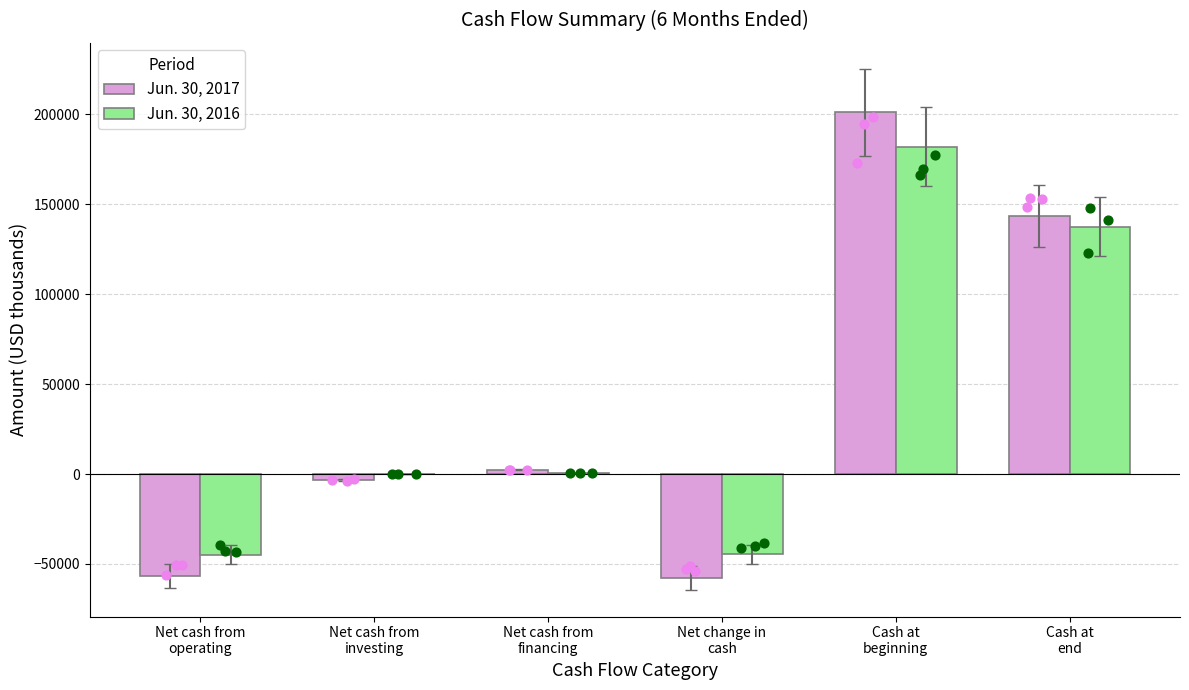

At how many categories does at least one series exceed 8927?

2